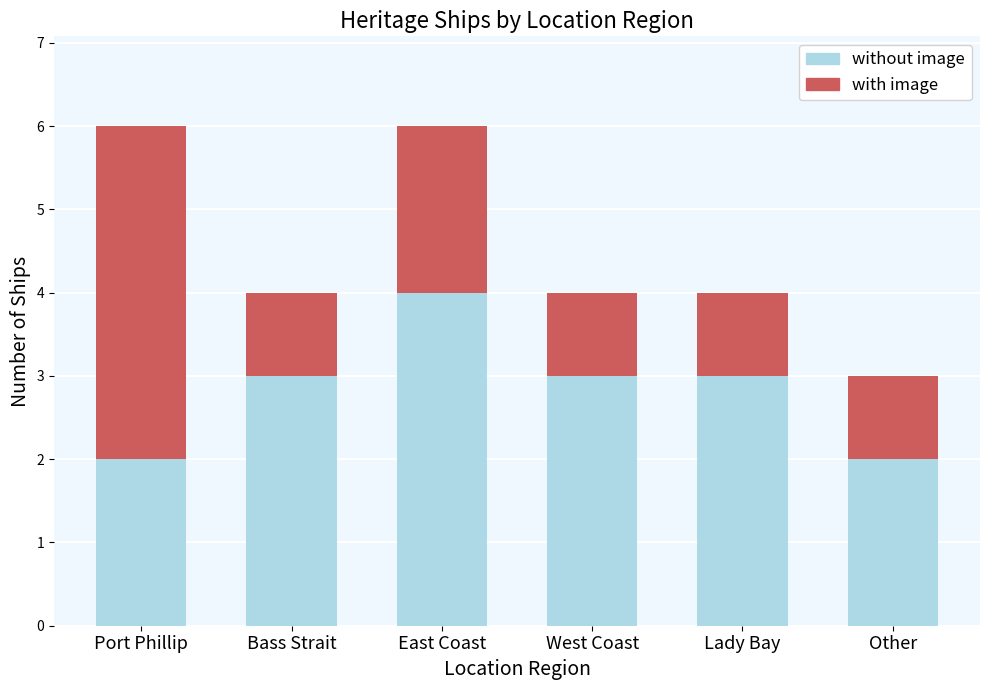

Reading left to right, list the values for the without image series.

Port Phillip=2	Bass Strait=3	East Coast=4	West Coast=3	Lady Bay=3	Other=2